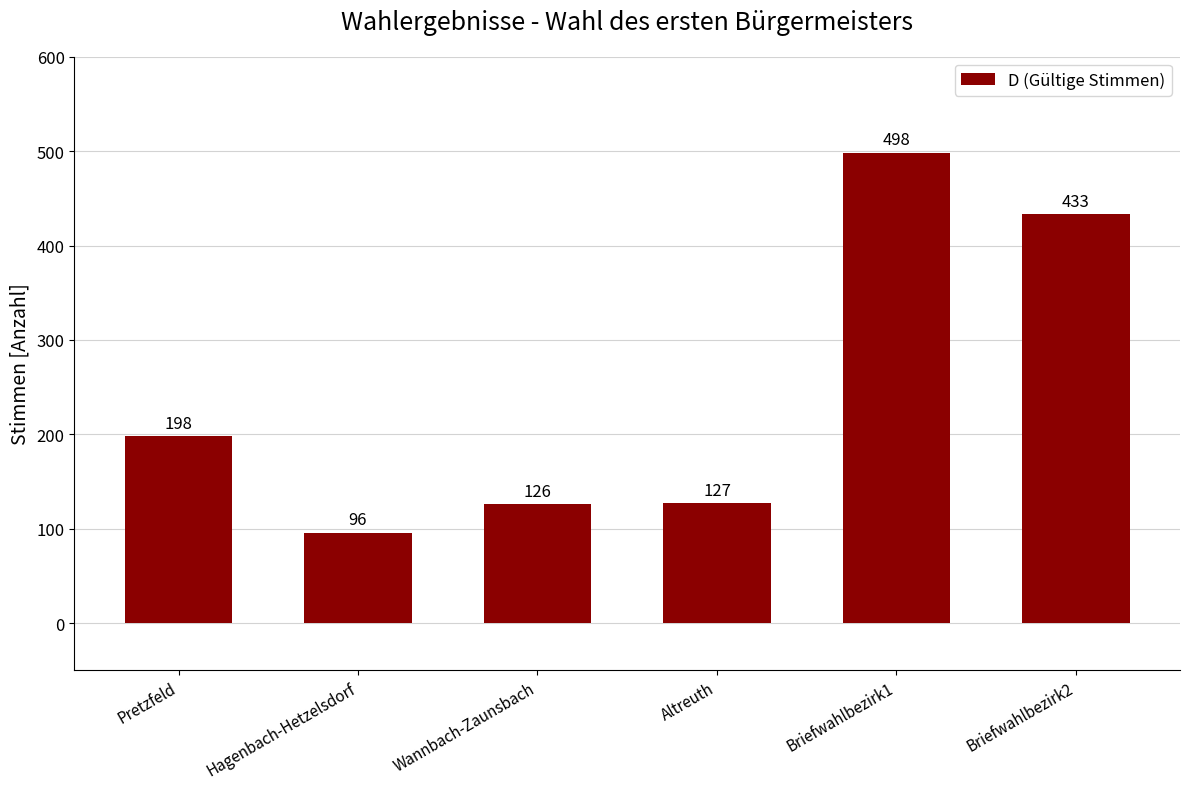

Reading right to left, what are all the values shown in this chart?

433	498	127	126	96	198